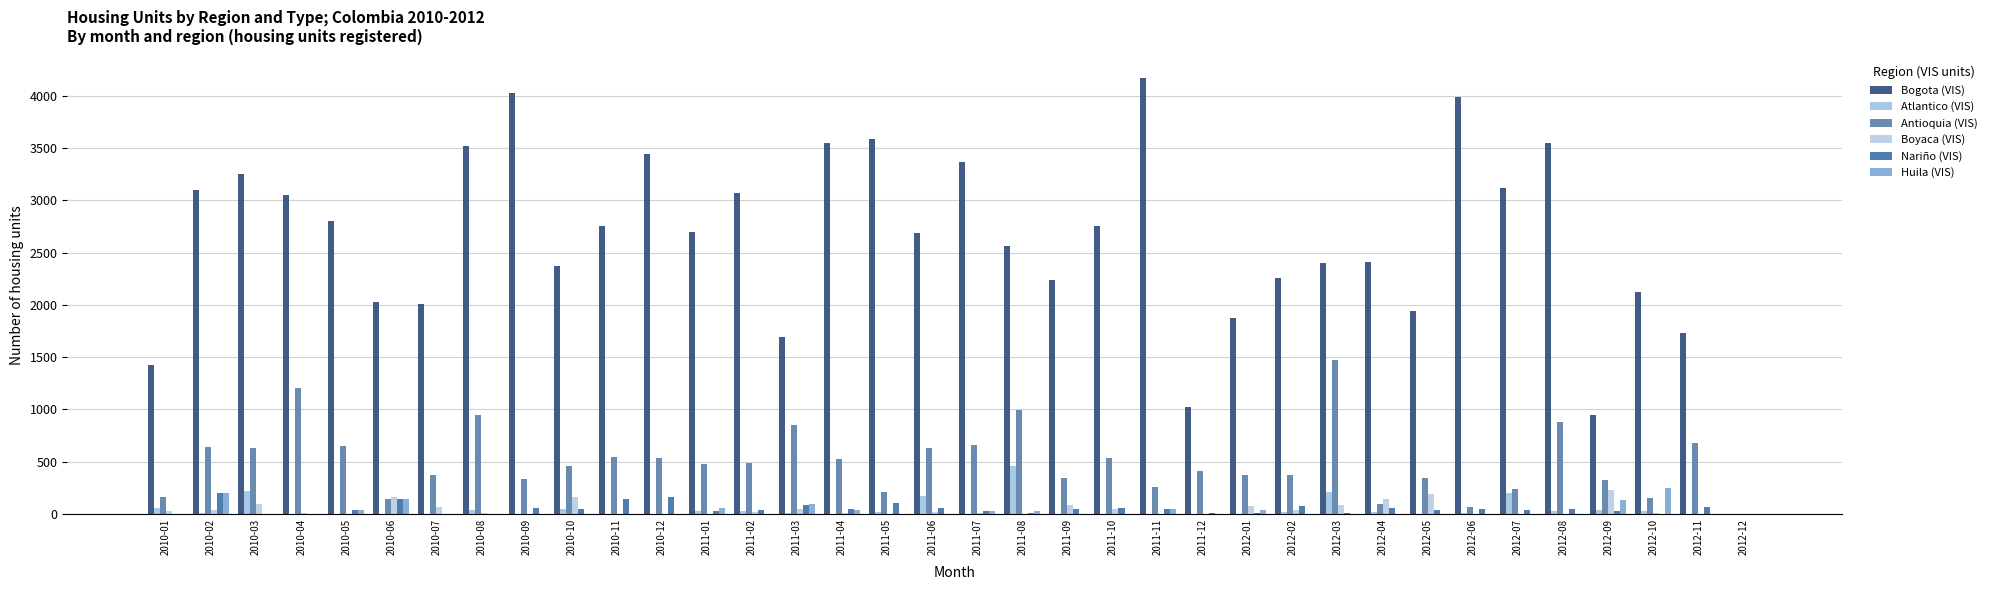

Does the chart contain stacked bars?

No